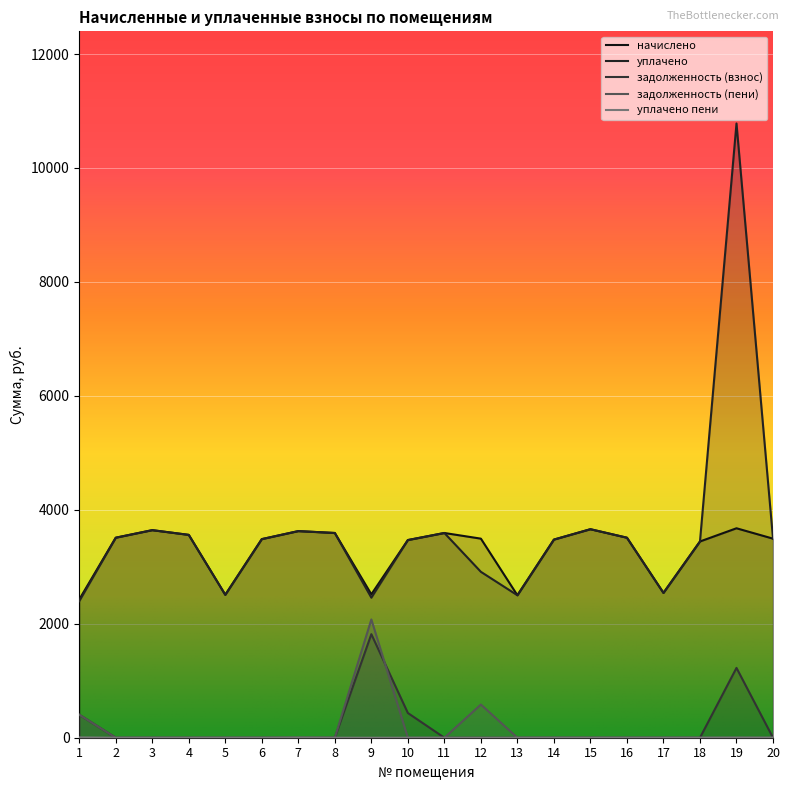

Which has a higher value, 9 or 8?

8